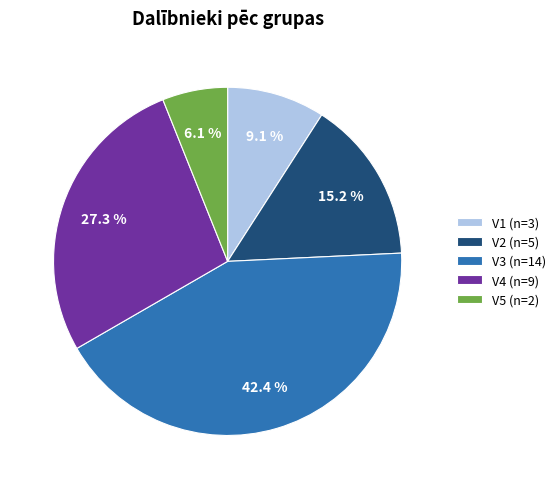

Is it true that V2 is 15% of the pie?

True